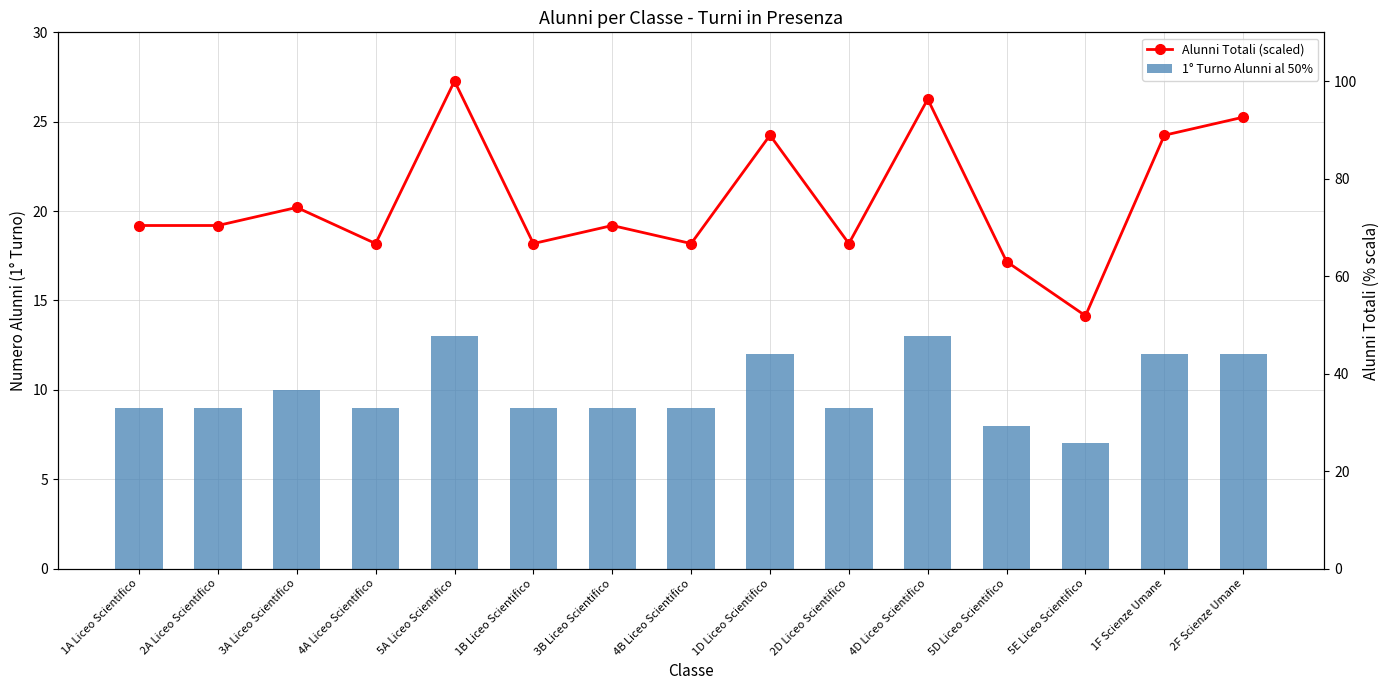

Which series changed the most between 2D Liceo Scientifico and 2F Scienze Umane?

Alunni Totali (scaled)